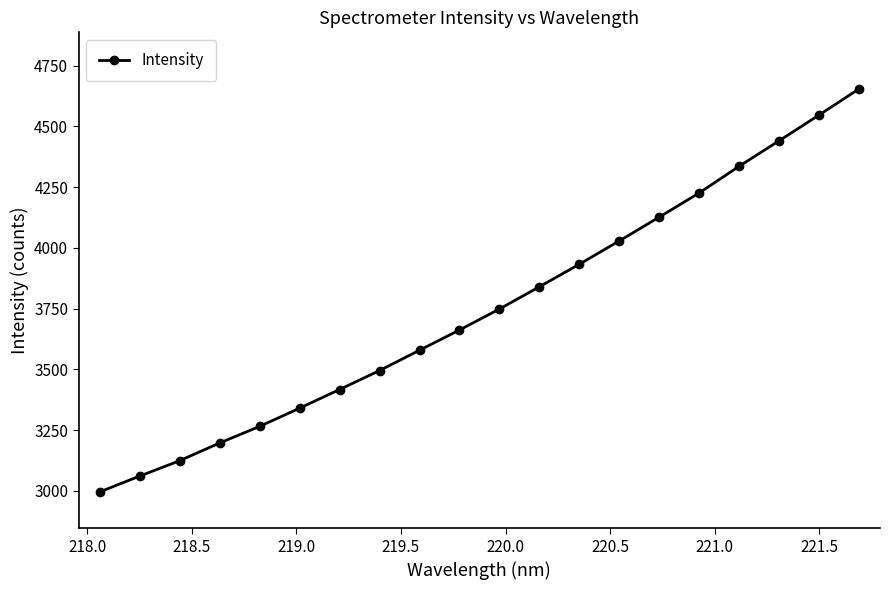

What is the sum of all values?

75019.2